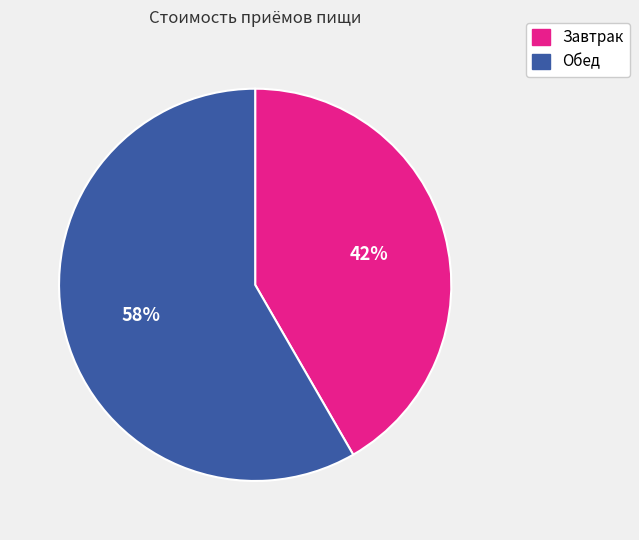

The Обед slice represents 58% of the pie. True or false?

True